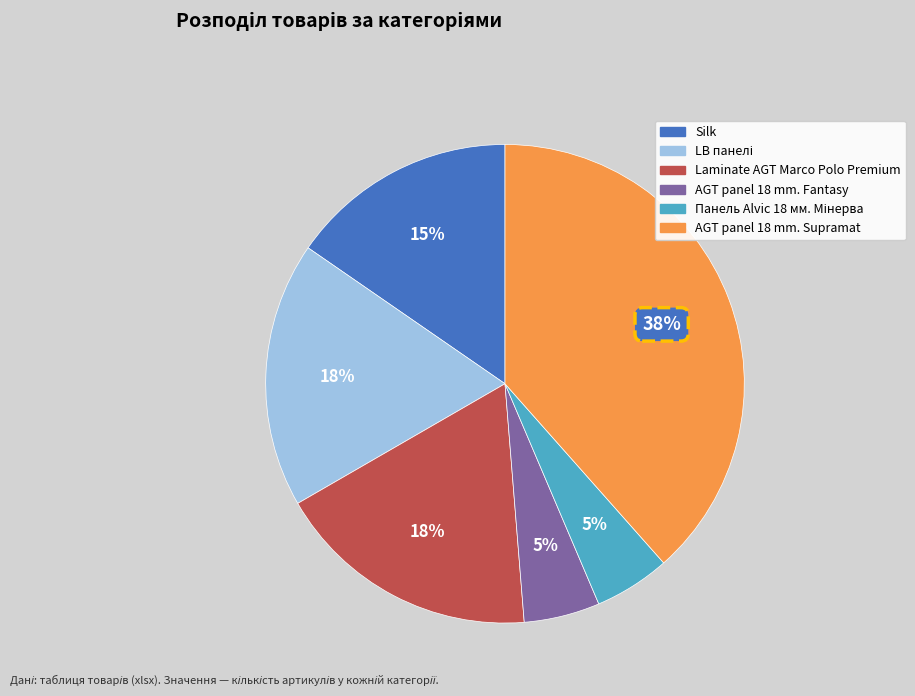

Does AGT panel 18 mm. Fantasy account for over 50% of the chart?

No